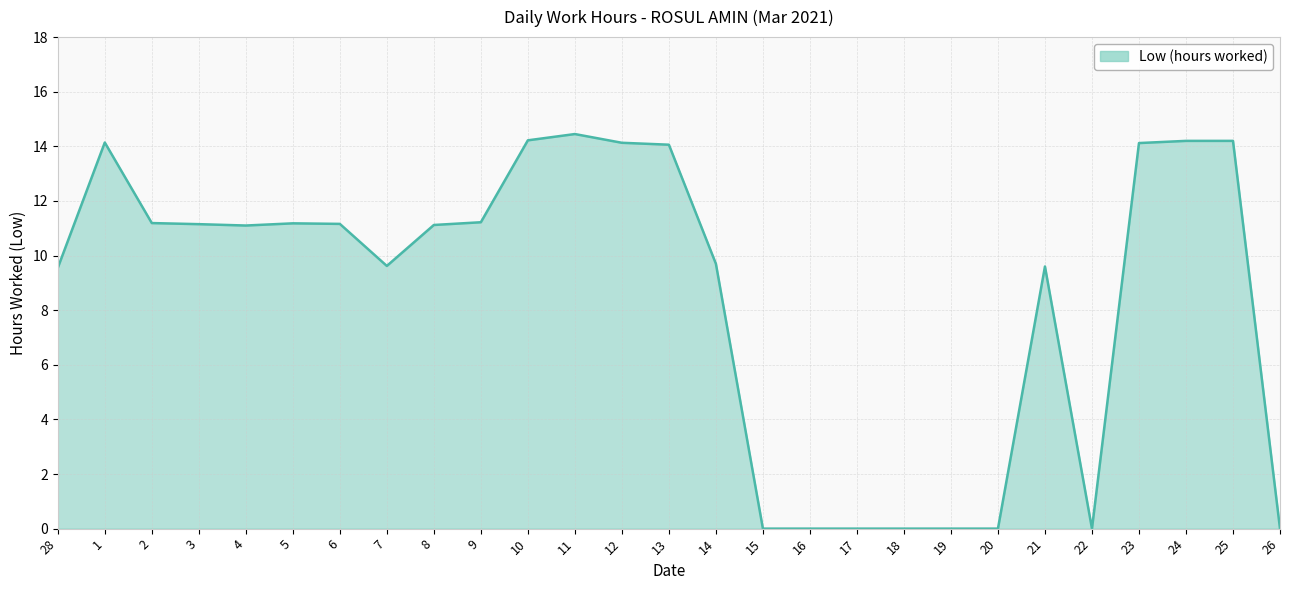

Which label corresponds to the largest value in the chart?

11